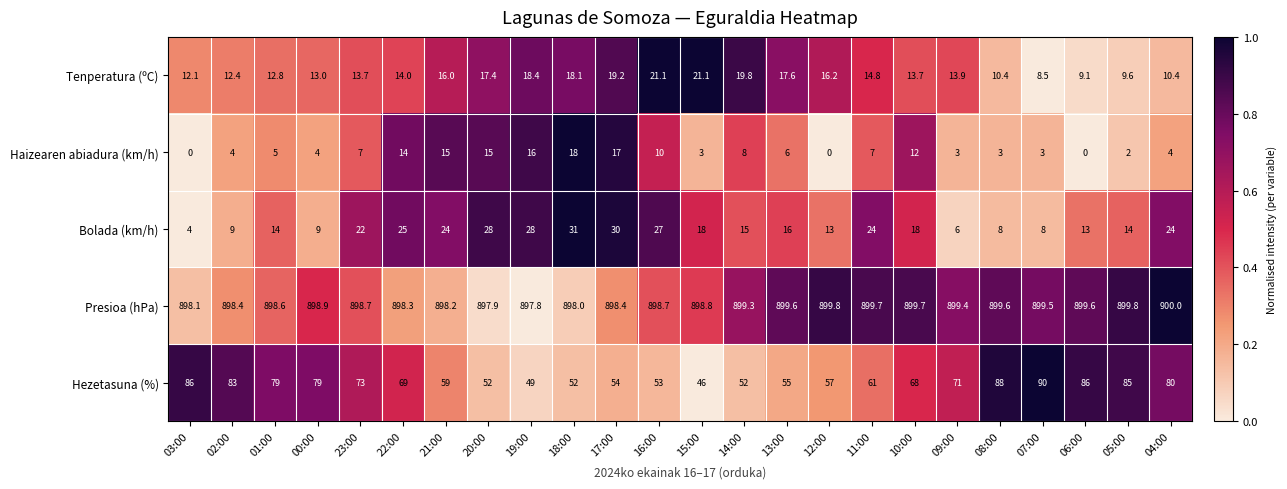

Read the Presioa (hPa) value at 11:00.

899.7